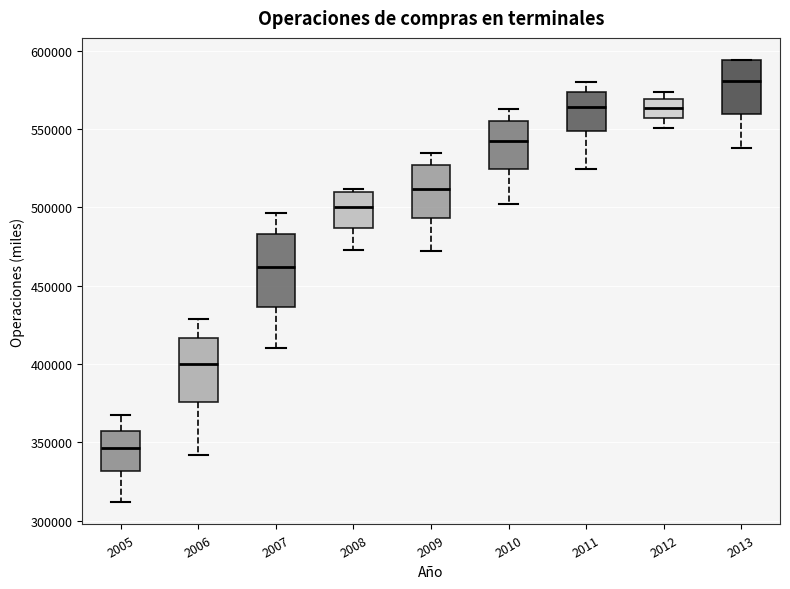

Which box has the highest median line?

2013